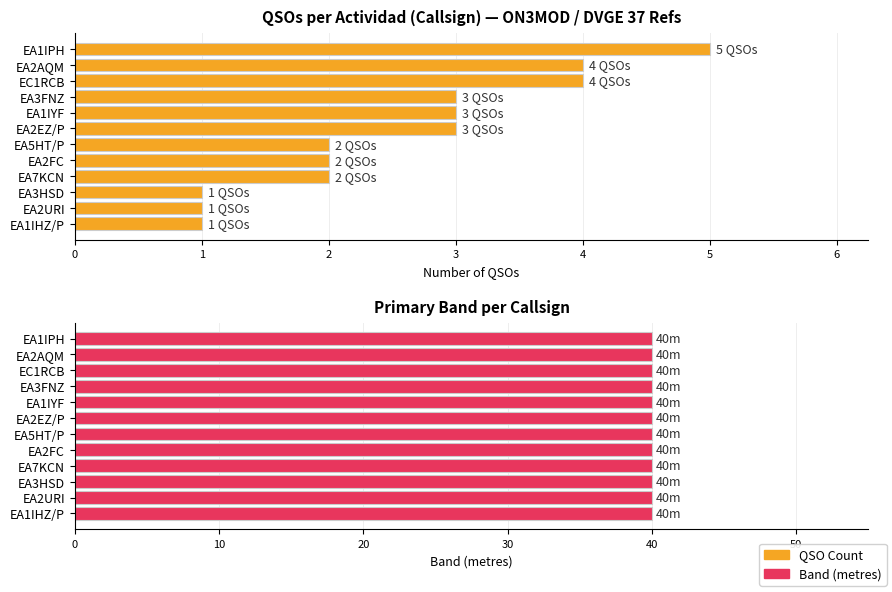

Which series has the largest total across all categories?

QSO Count